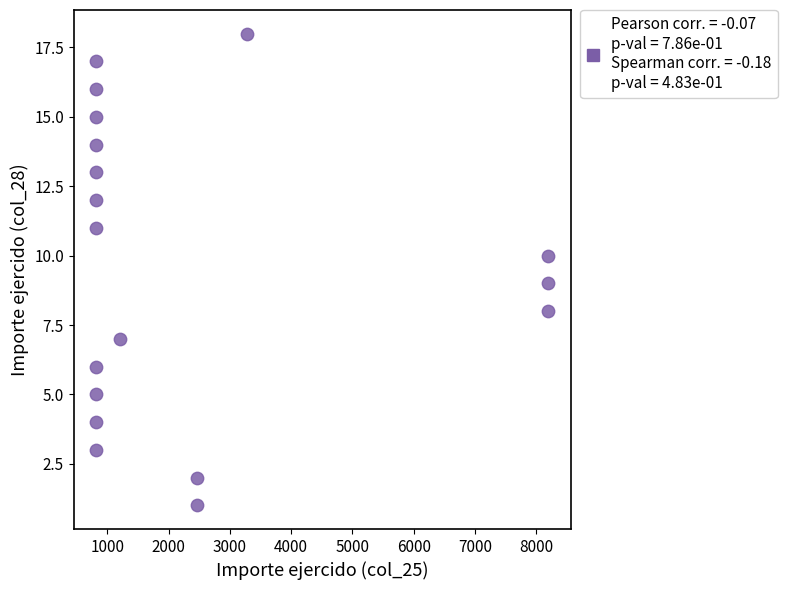

What is the range of Y values (max minus min)?

17